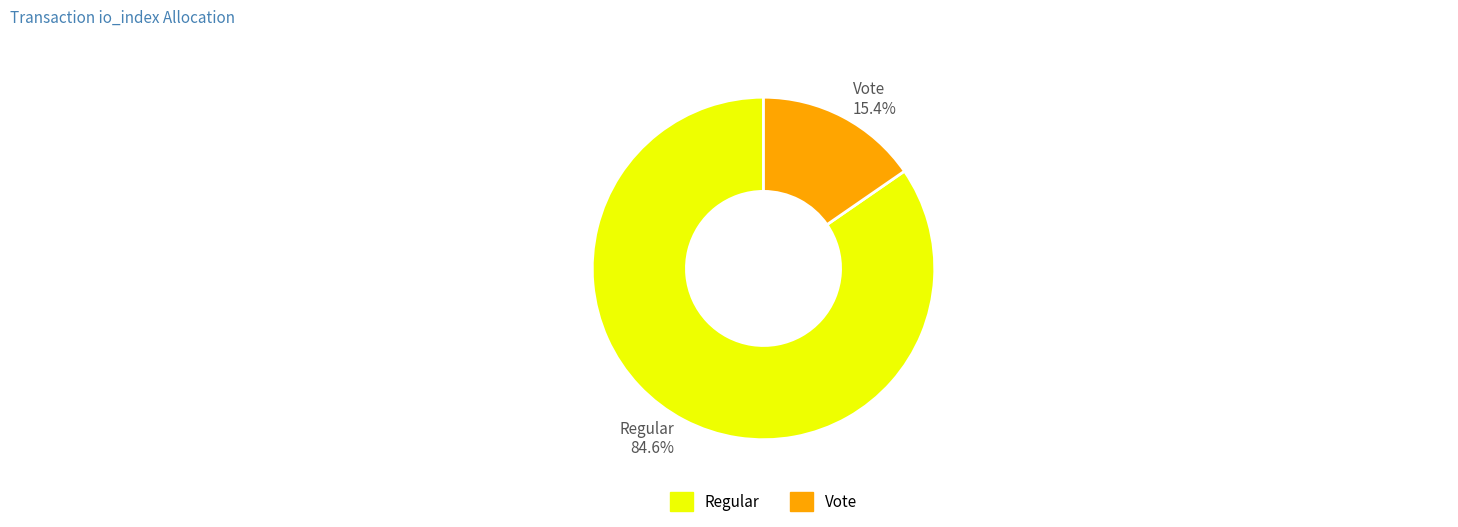

Between Vote 15.4% and Regular 84.6%, which is larger?

Regular 84.6%